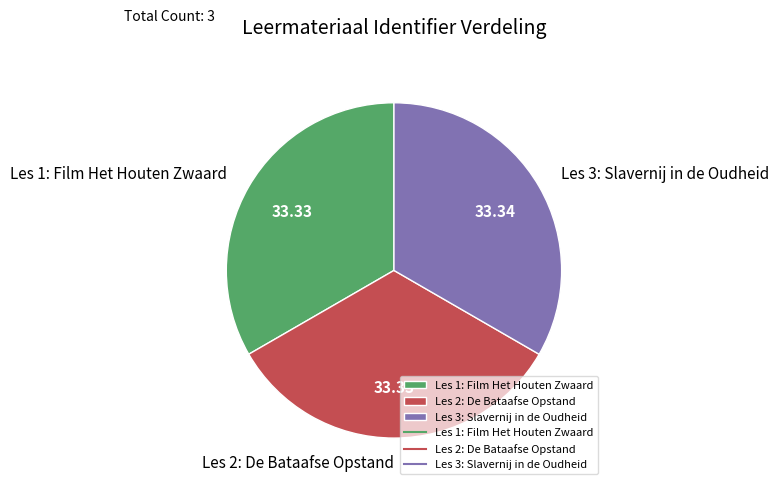

Combined, do Les 3: Slavernij in de Oudheid and Les 2: De Bataafse Opstand account for over 50%?

Yes